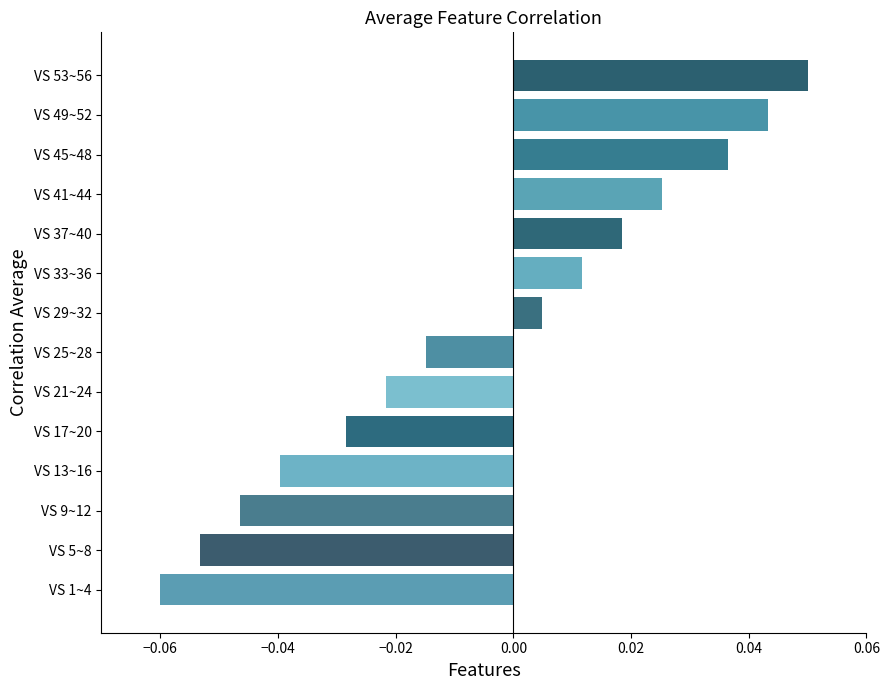

List the labels in order of value, smallest first.

VS 1~4, VS 5~8, VS 9~12, VS 13~16, VS 17~20, VS 21~24, VS 25~28, VS 29~32, VS 33~36, VS 37~40, VS 41~44, VS 45~48, VS 49~52, VS 53~56